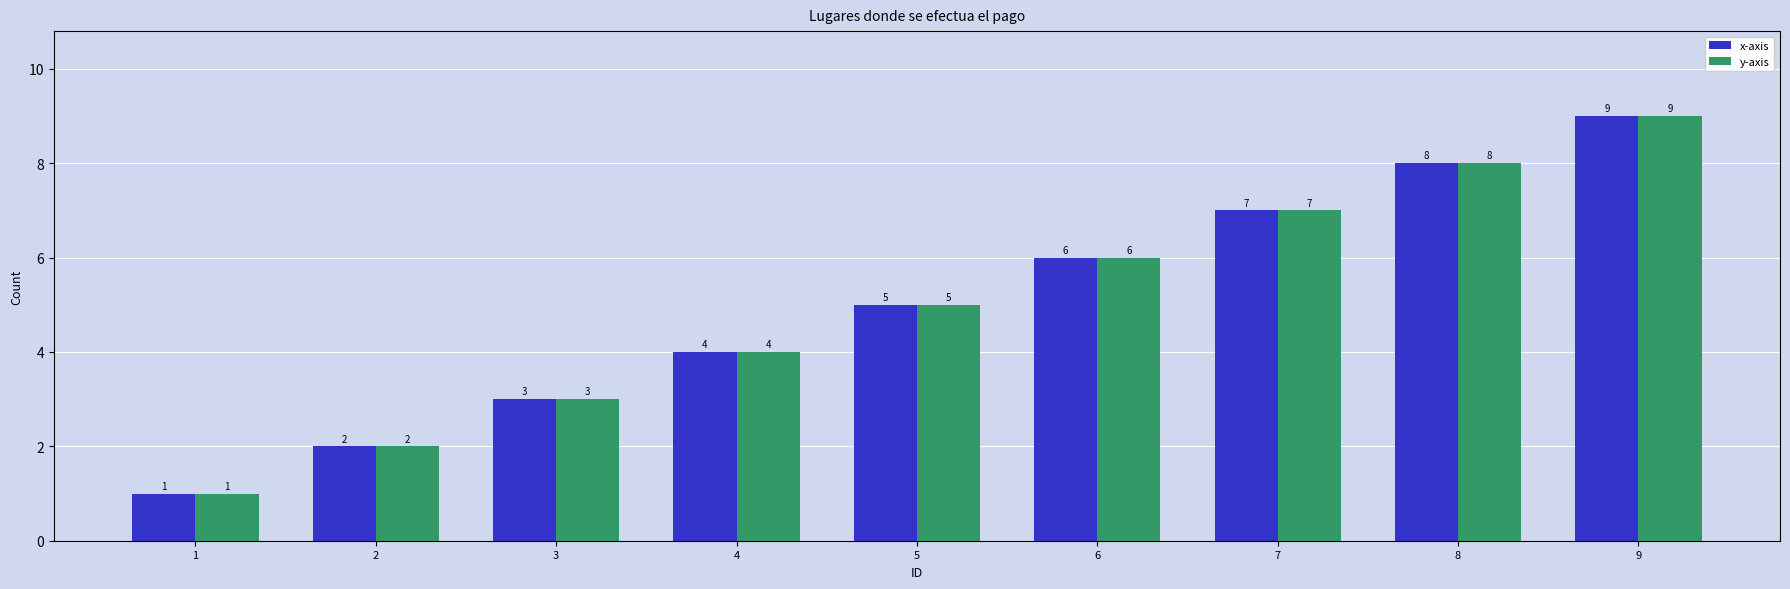

What is the difference between the maximum and minimum values in the x-axis series?

8